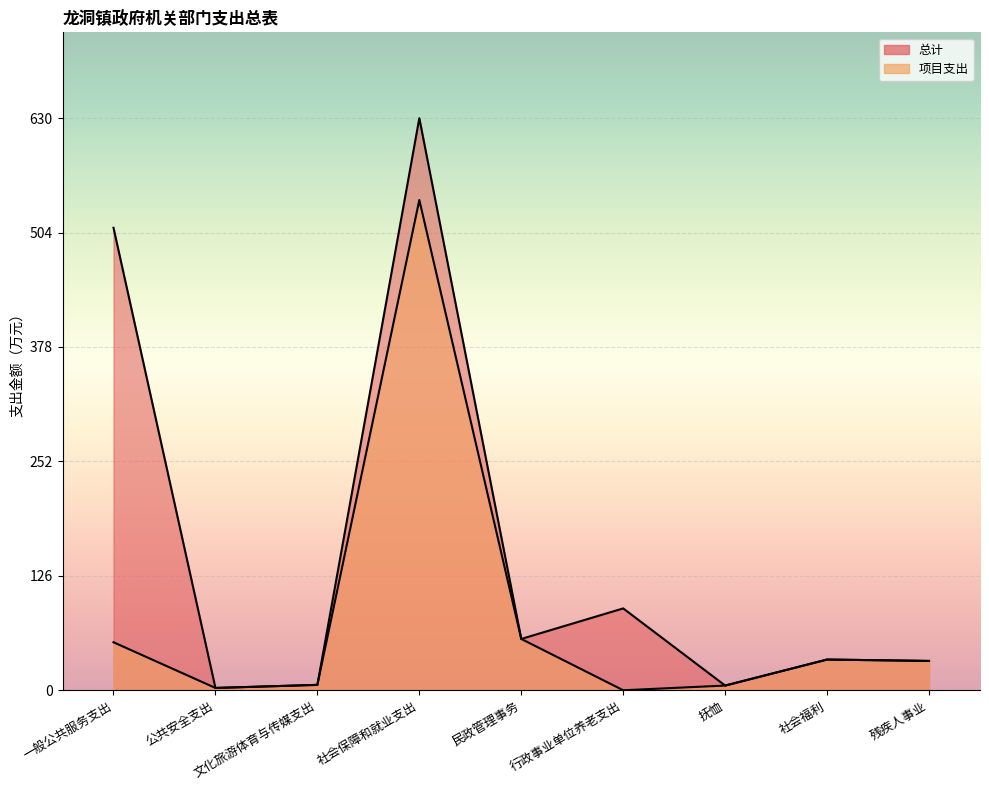

At which category is the sum across all series the highest?

社会保障和就业支出